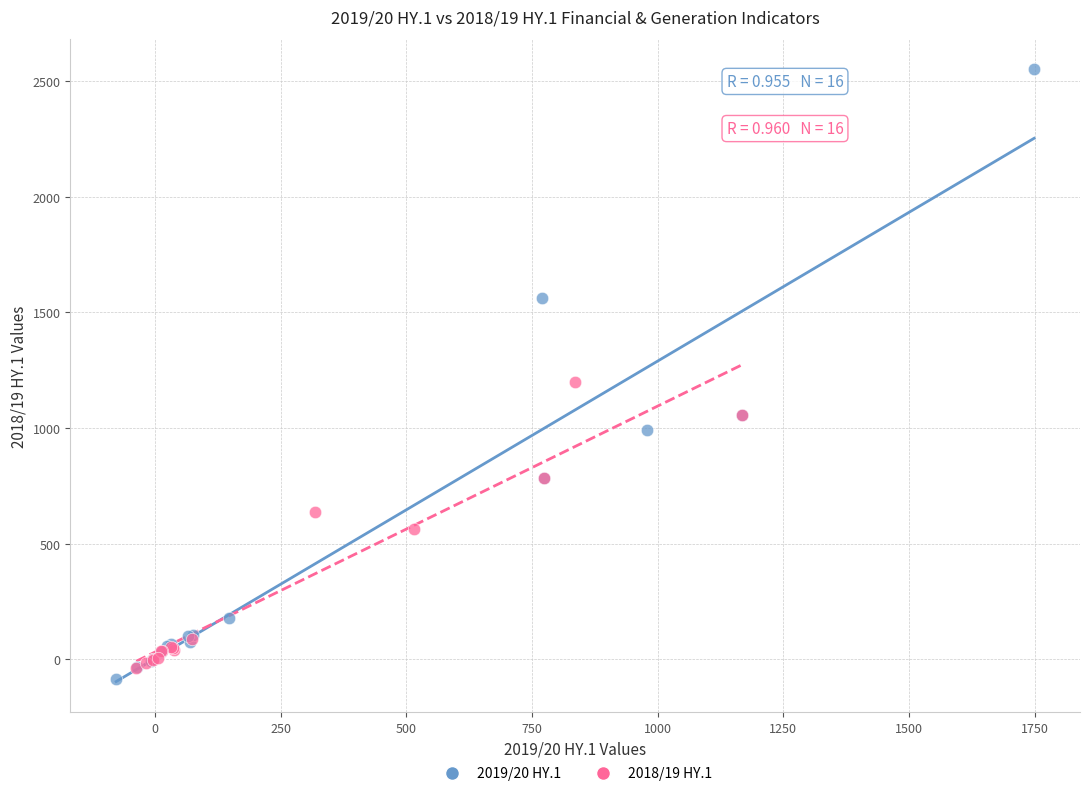

Which series has the widest spread of Y values?

2019/20 HY.1